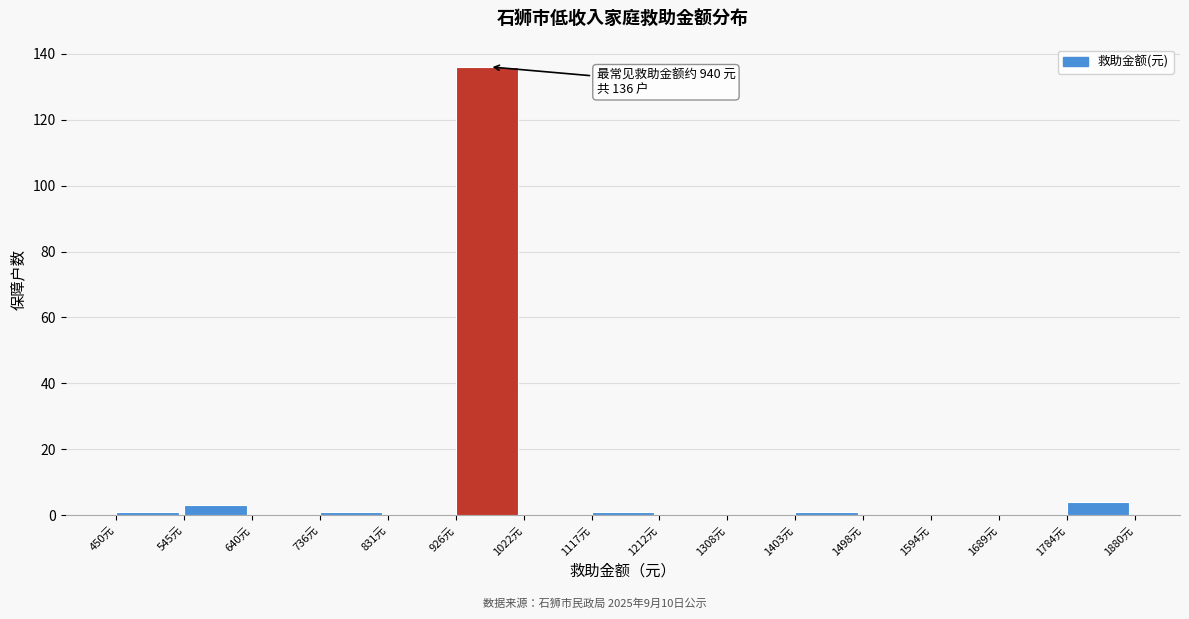

Over which range of the x-axis is the bar tallest?

930 to 1020